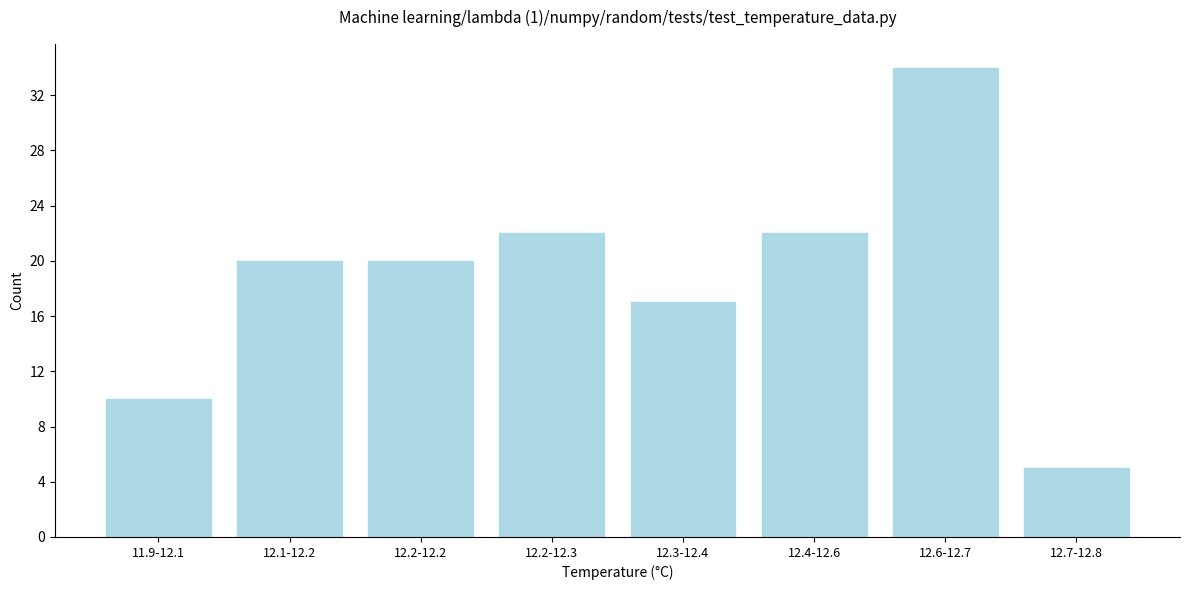

Reading left to right, list all the values displayed in this chart.

11.9-12.1=10	12.1-12.2=20	12.2-12.2=20	12.2-12.3=22	12.3-12.4=17	12.4-12.6=22	12.6-12.7=34	12.7-12.8=5